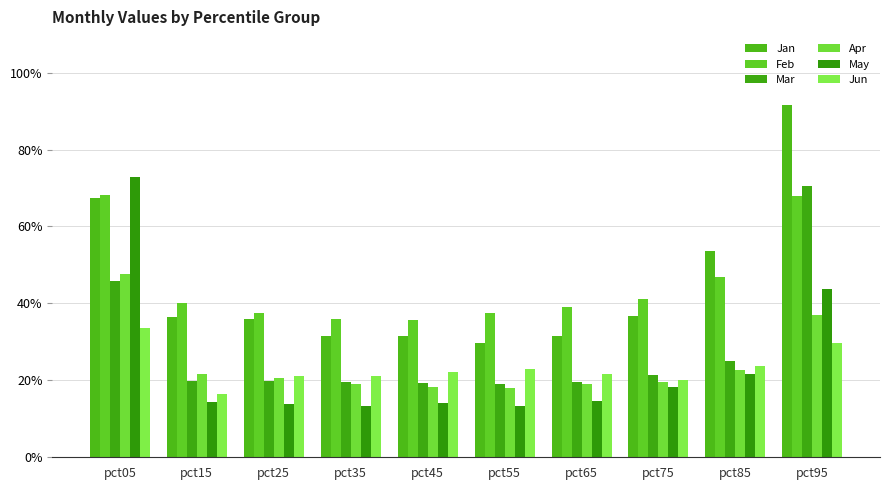

What is the difference between the highest and lowest values at pct25?

0.2